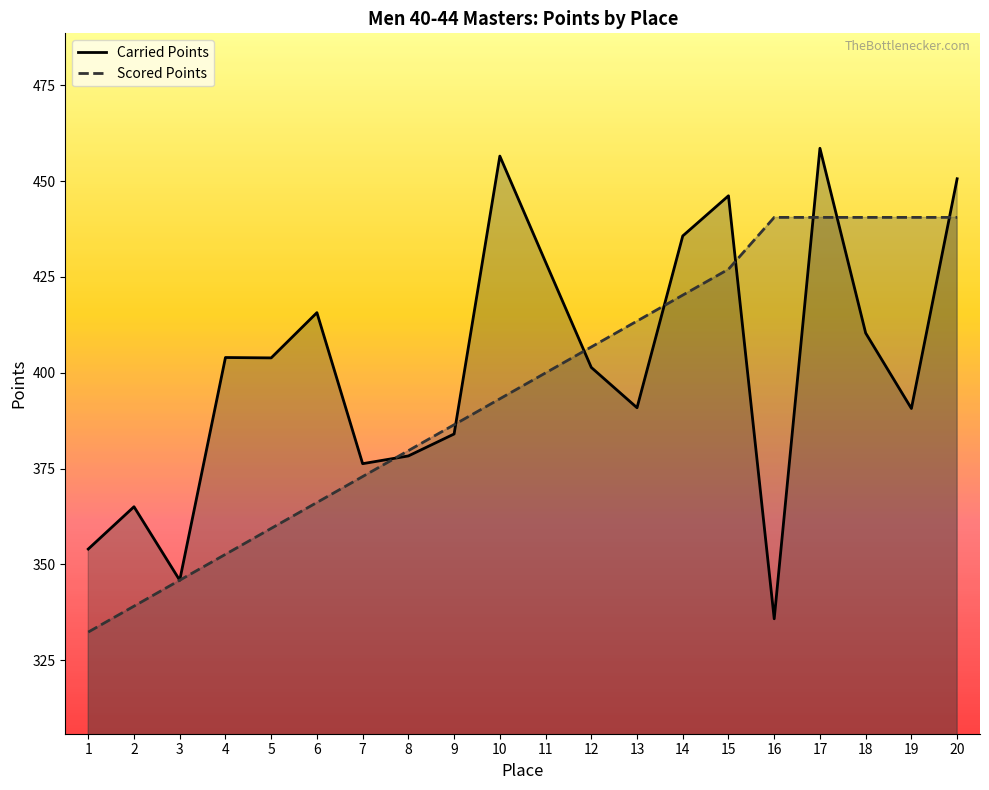

Is it true that Carried Points equals 384.0 at 9?

True